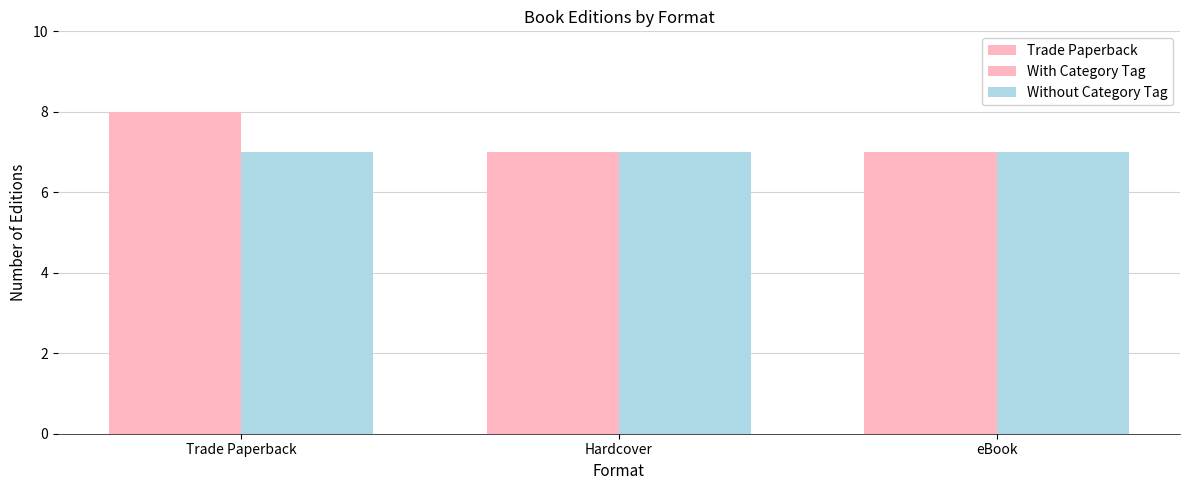

What is the difference between the With Category Tag values at eBook and Trade Paperback?

1